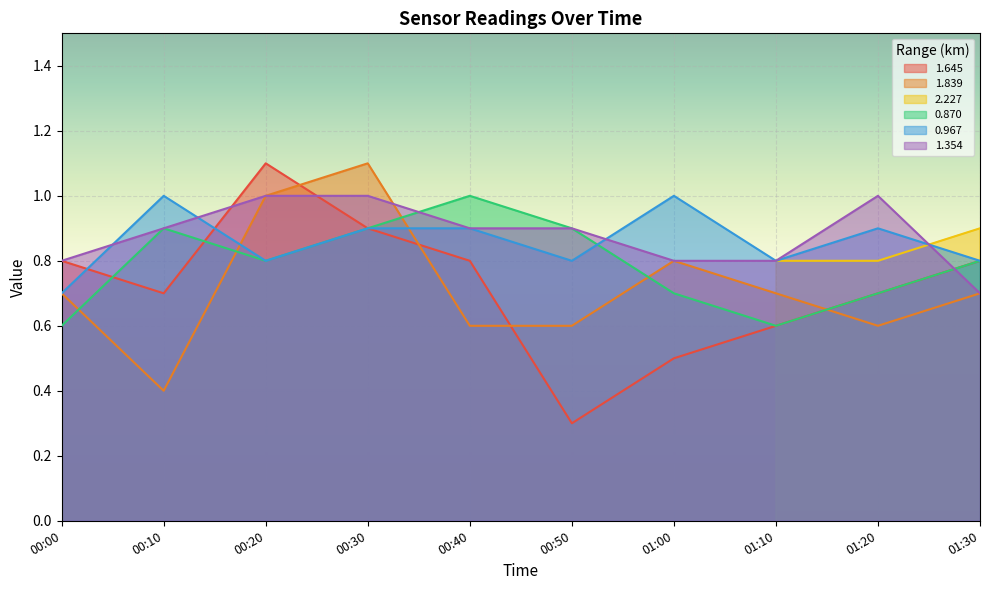

At which label does 0.870 reach its peak?

00:40